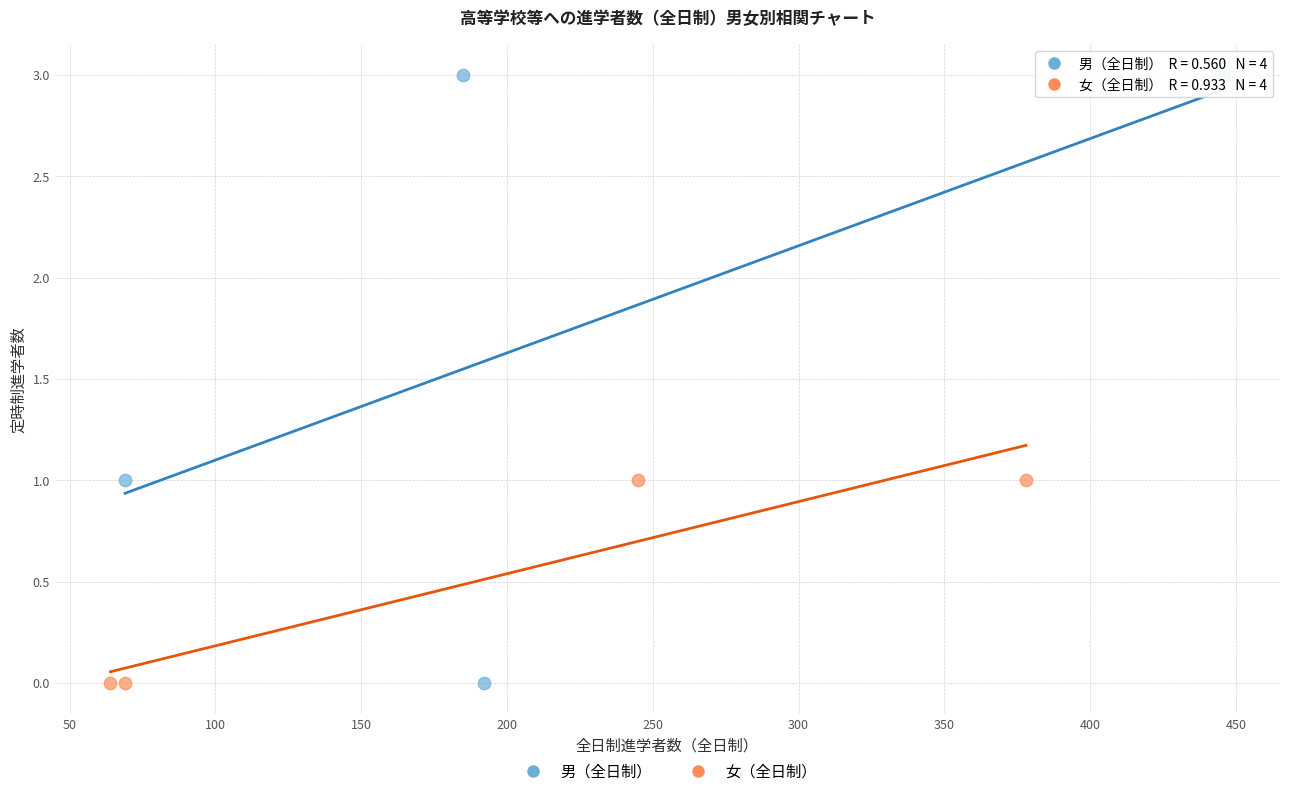

Which series contains the highest Y value?

男（全日制）